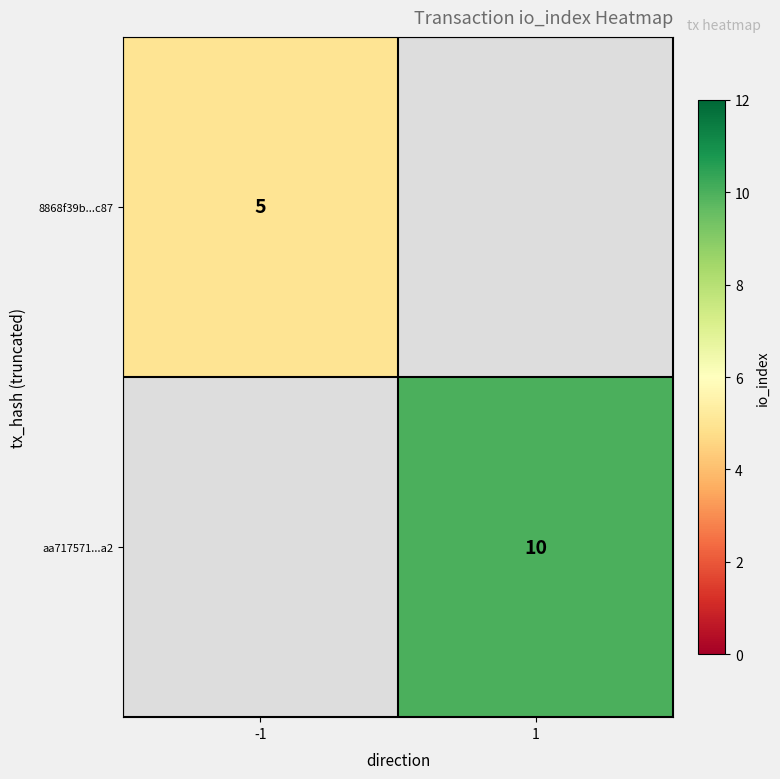

Between -1 and 1, which is larger?

1